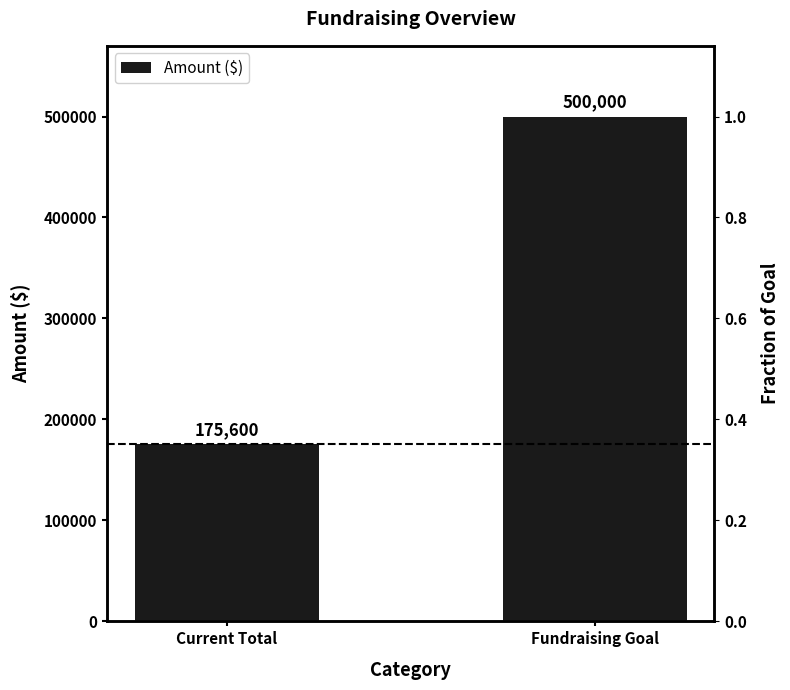

How many categories are shown in the chart?

2